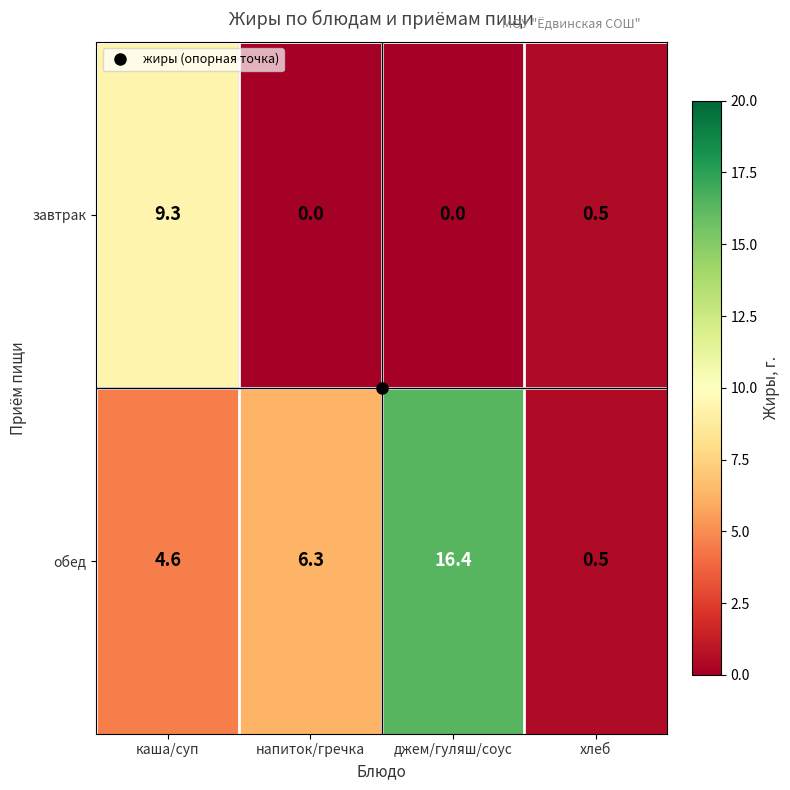

What is the difference between the maximum and minimum values in the завтрак series?

9.3